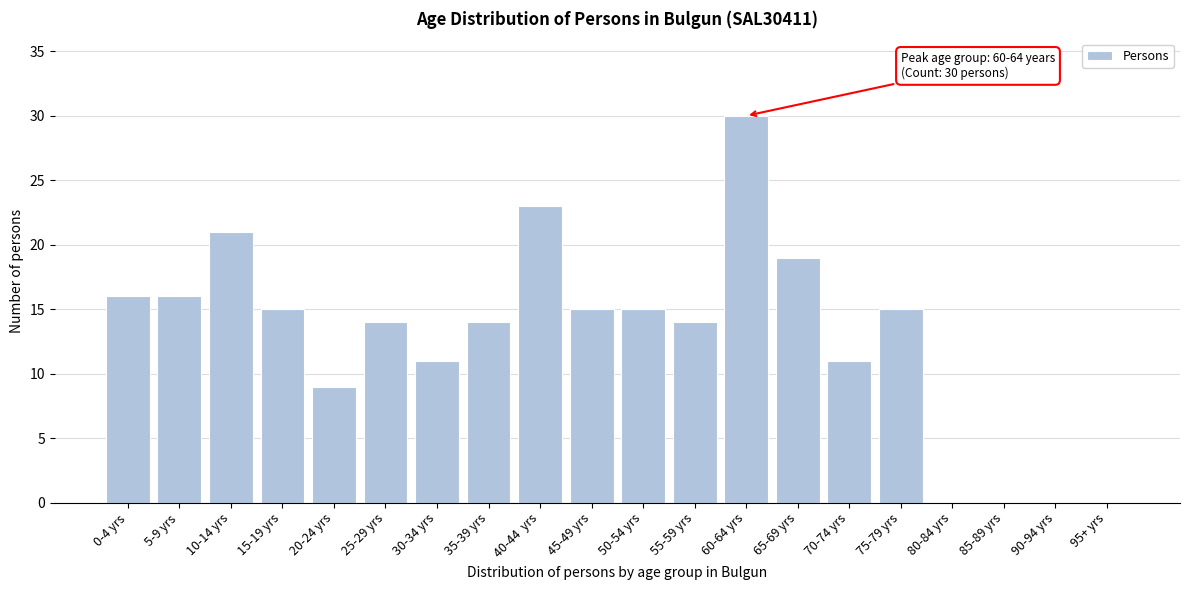

Reading left to right, list all the values displayed in this chart.

0-4 yrs=16	5-9 yrs=16	10-14 yrs=21	15-19 yrs=15	20-24 yrs=9	25-29 yrs=14	30-34 yrs=11	35-39 yrs=14	40-44  yrs=23	45-49 yrs=15	50-54 yrs=15	55-59 yrs=14	60-64 yrs=30	65-69 yrs=19	70-74 yrs=11	75-79 yrs=15	80-84 yrs=0	85-89 yrs=0	90-94 yrs=0	95+ yrs=0